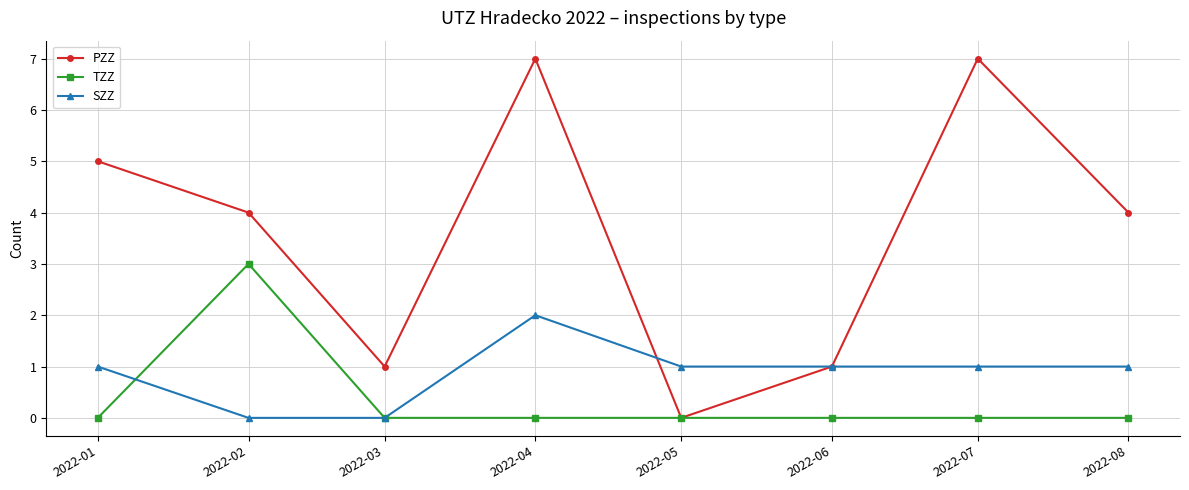

Where is the first local maximum for SZZ?

2022-04